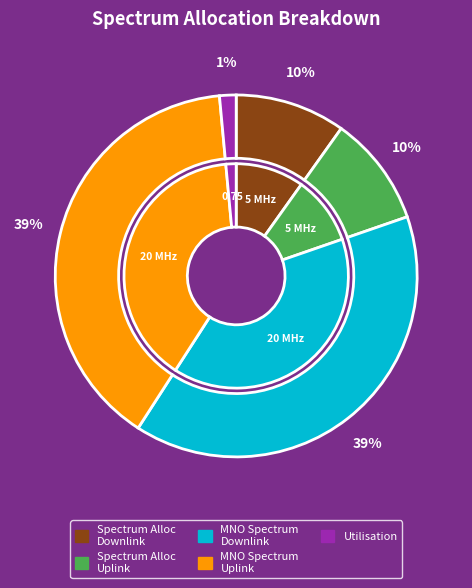

Combined, what portion of the pie is MNOSpectrumDownlink and SpectrumAllocationDownlink?

49.3%